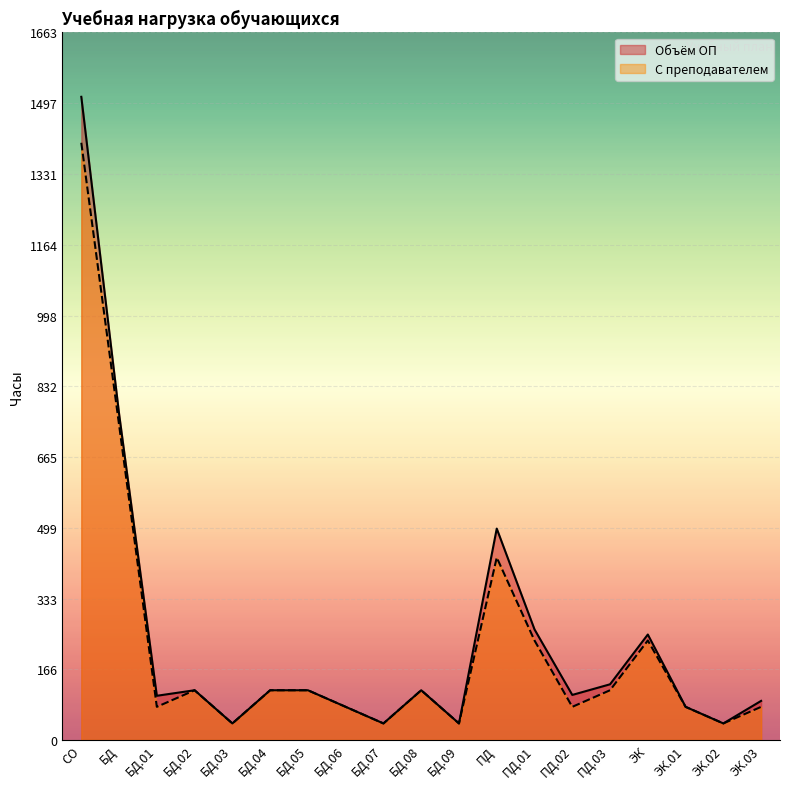

Reading left to right, list all the values displayed in this chart.

Объём ОП: СО=1512	БД=767	БД.01=104	БД.02=117	БД.03=39	БД.04=117	БД.05=117	БД.06=78	БД.07=39	БД.08=117	БД.09=39	ПД=497	ПД.01=260	ПД.02=106	ПД.03=131	ЭК=248	ЭК.01=78	ЭК.02=39	ЭК.03=92
С преподавателем: СО=1404	БД=741	БД.01=78	БД.02=117	БД.03=39	БД.04=117	БД.05=117	БД.06=78	БД.07=39	БД.08=117	БД.09=39	ПД=429	ПД.01=234	ПД.02=78	ПД.03=117	ЭК=234	ЭК.01=78	ЭК.02=39	ЭК.03=78